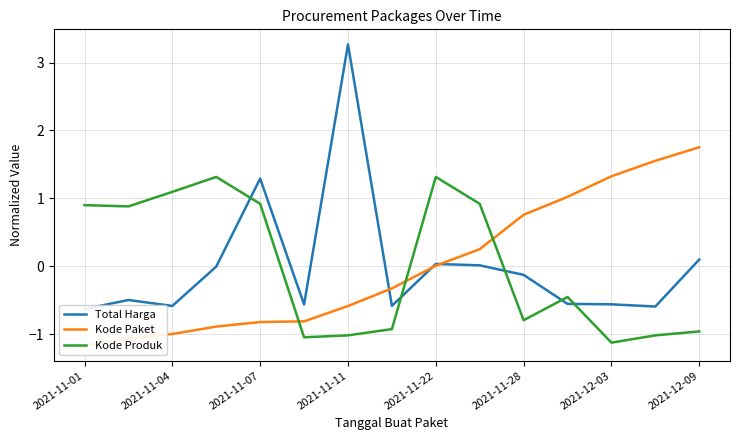

Where does the Kode Produk series first go above 0?

2021-11-01